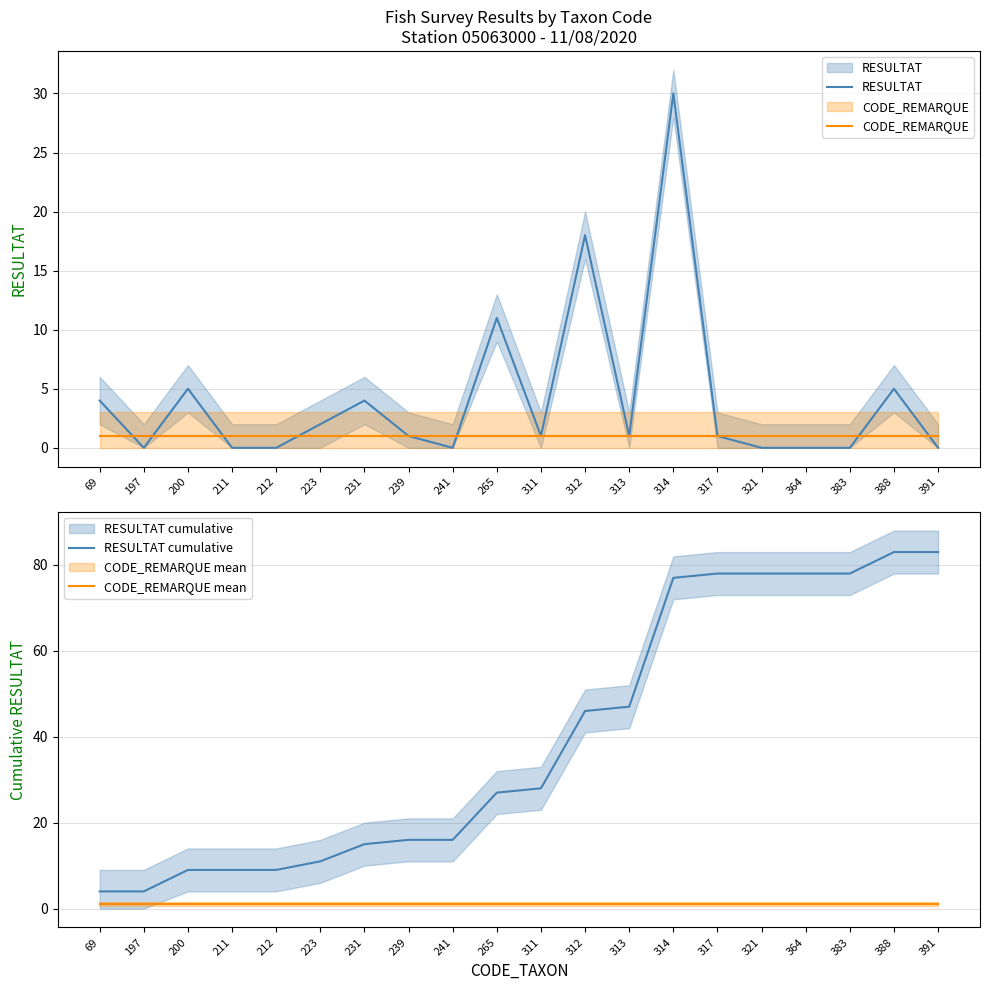

Is it true that RESULTAT equals 0 at 364?

True